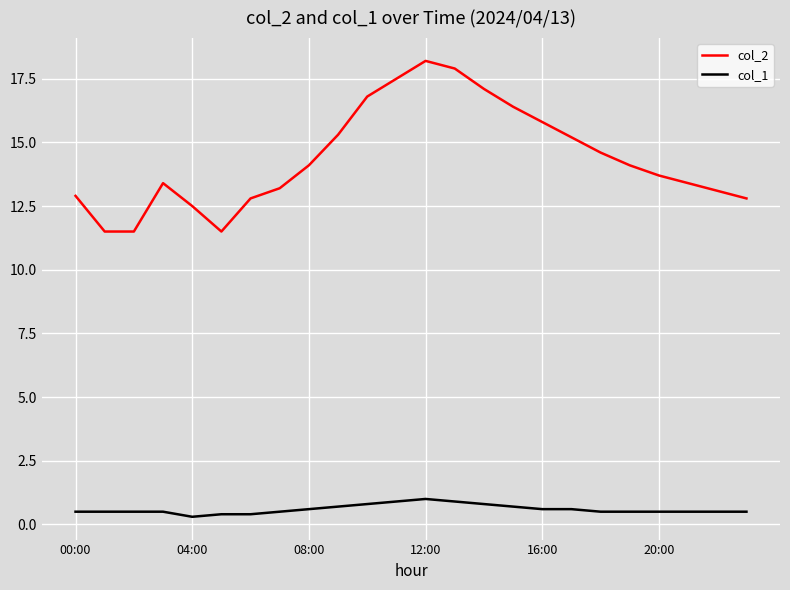

What is the average value of the col_2 series?

14.4